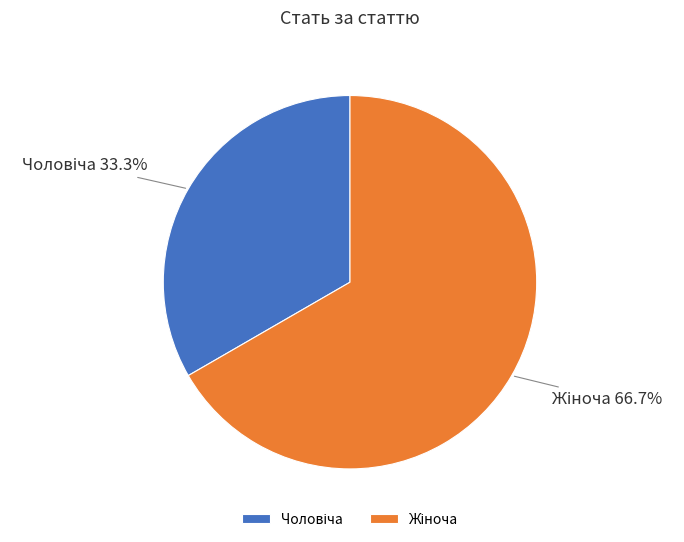

Is there any slice that represents more than half of the pie?

Yes